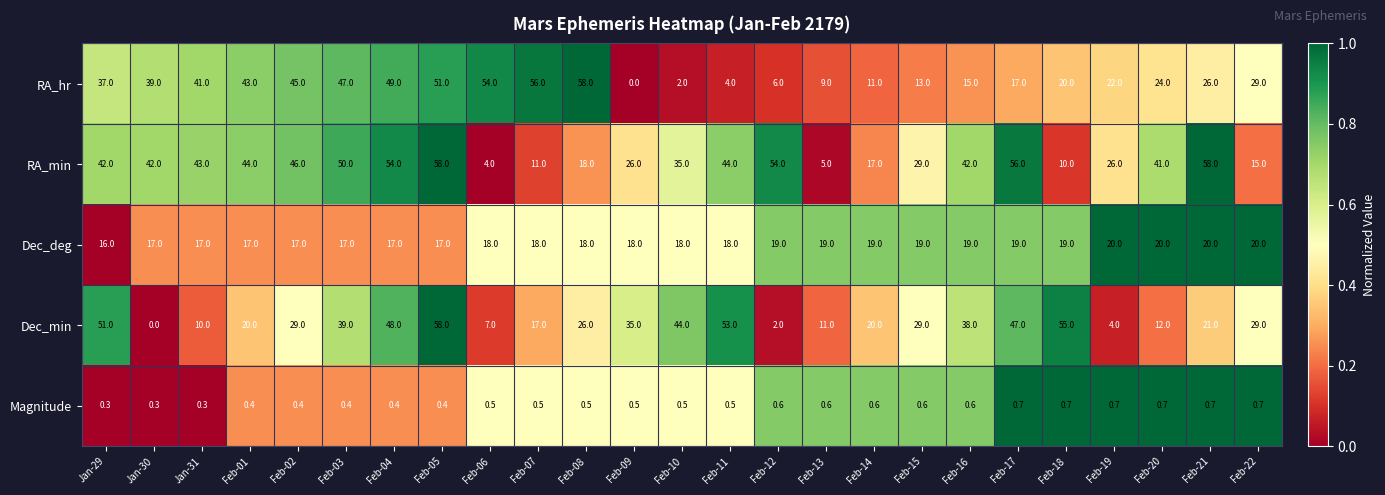

What is the spread (max minus min) of values at Feb-16?

41.4